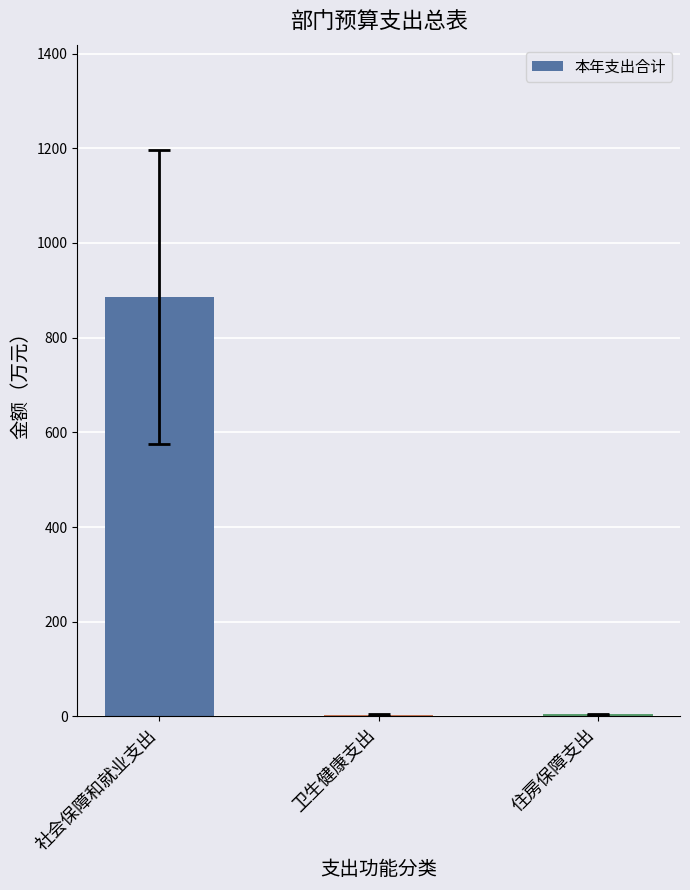

What is the average value?

298.0